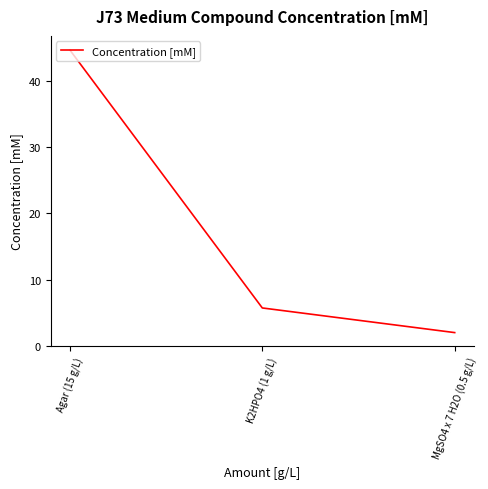

Read the value at MgSO4 x 7 H2O (0.5 g/L).

2.0